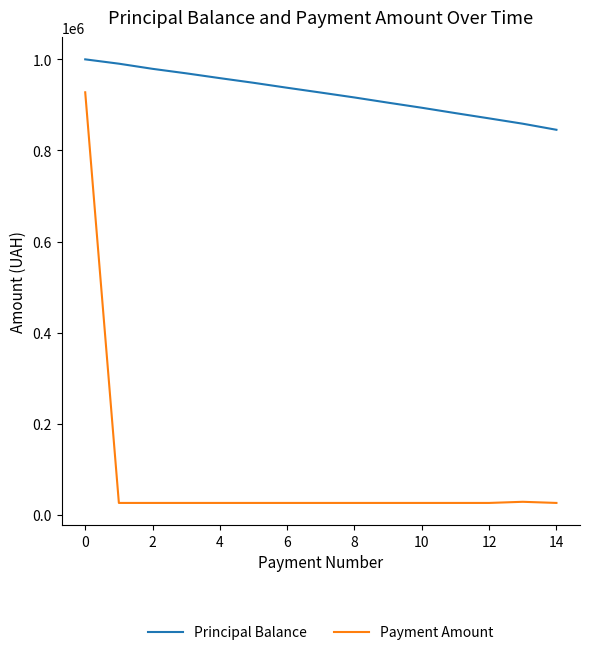

What is the greatest value displayed?

1000000.0